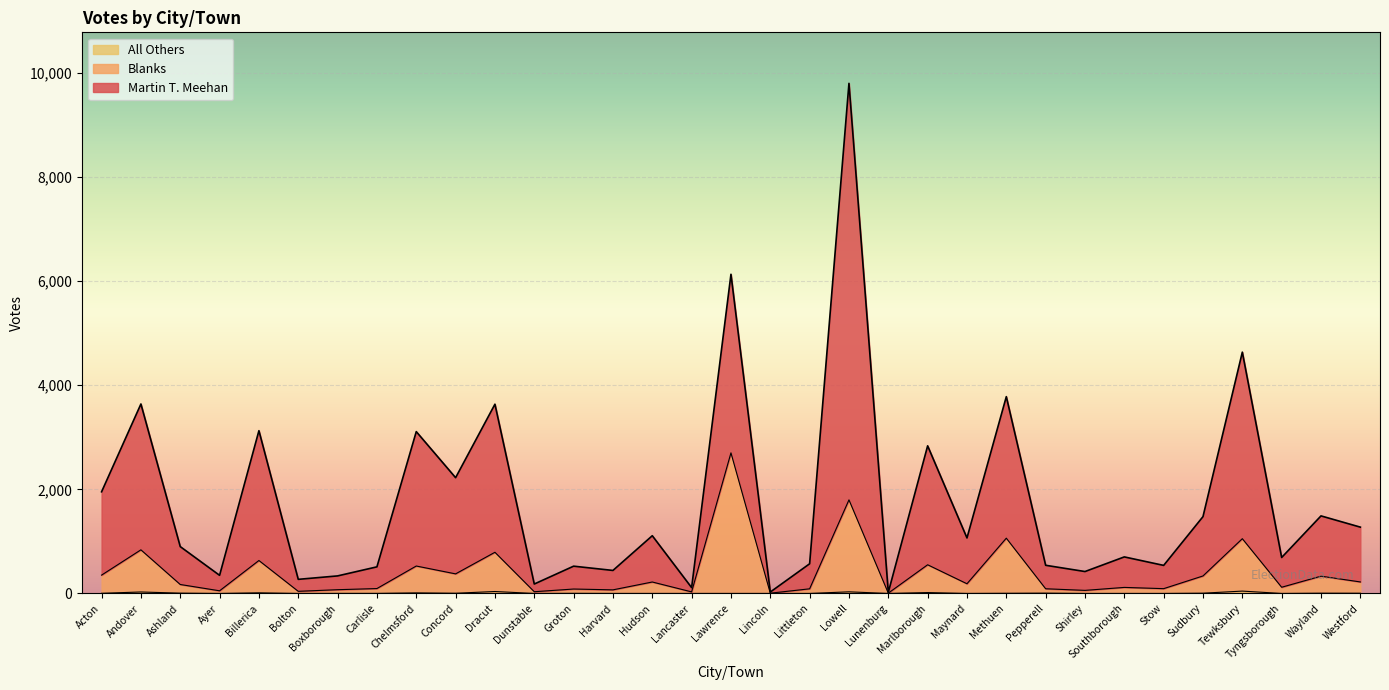

What is the label of the 22nd point from the left?

Marlborough